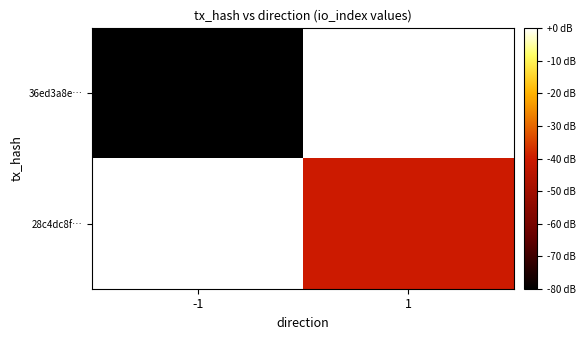

Which label corresponds to the largest value in the chart?

1